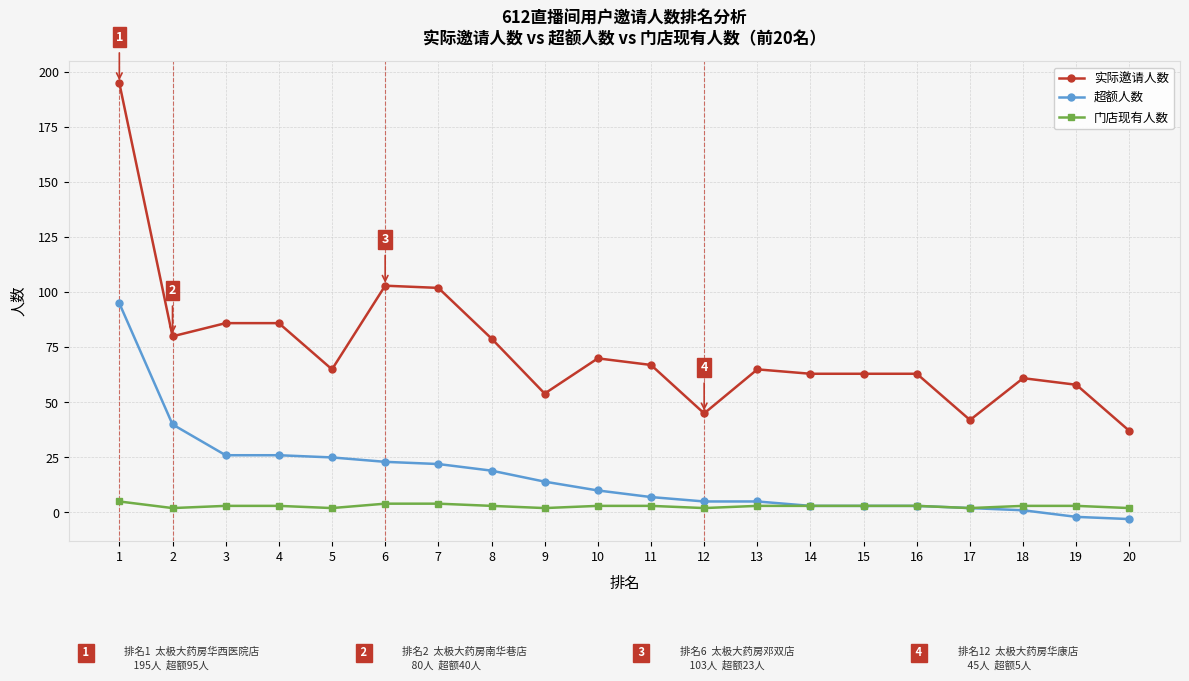

True or false: 门店现有人数 and 实际邀请人数 cross at least once.

False